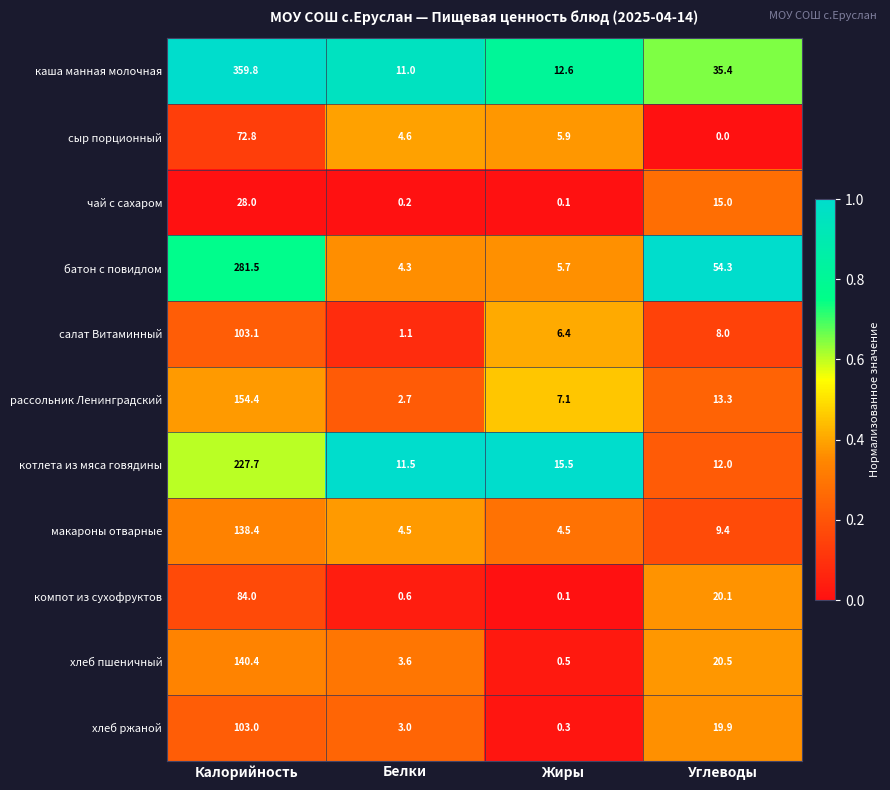

At Углеводы, list the series in order from smallest to largest.

сыр порционный, салат Витаминный, макароны отварные, котлета из мяса говядины, рассольник Ленинградский, чай с сахаром, хлеб ржаной, компот из сухофруктов, хлеб пшеничный, каша манная молочная, батон с повидлом